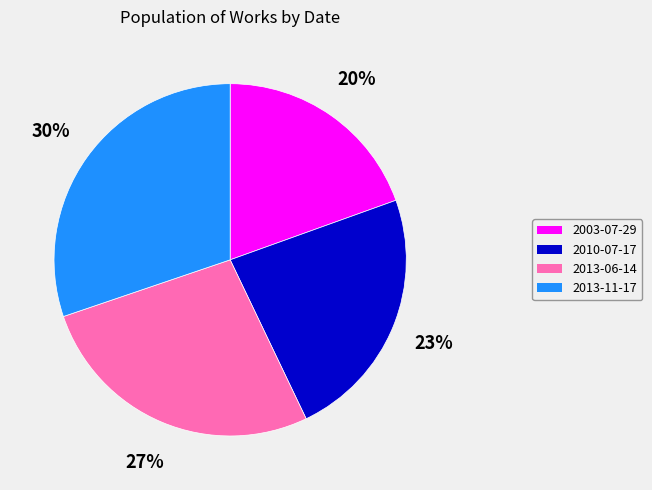

To the nearest percent, what is the combined percentage of 2013-11-17 and 2013-06-14?

57%